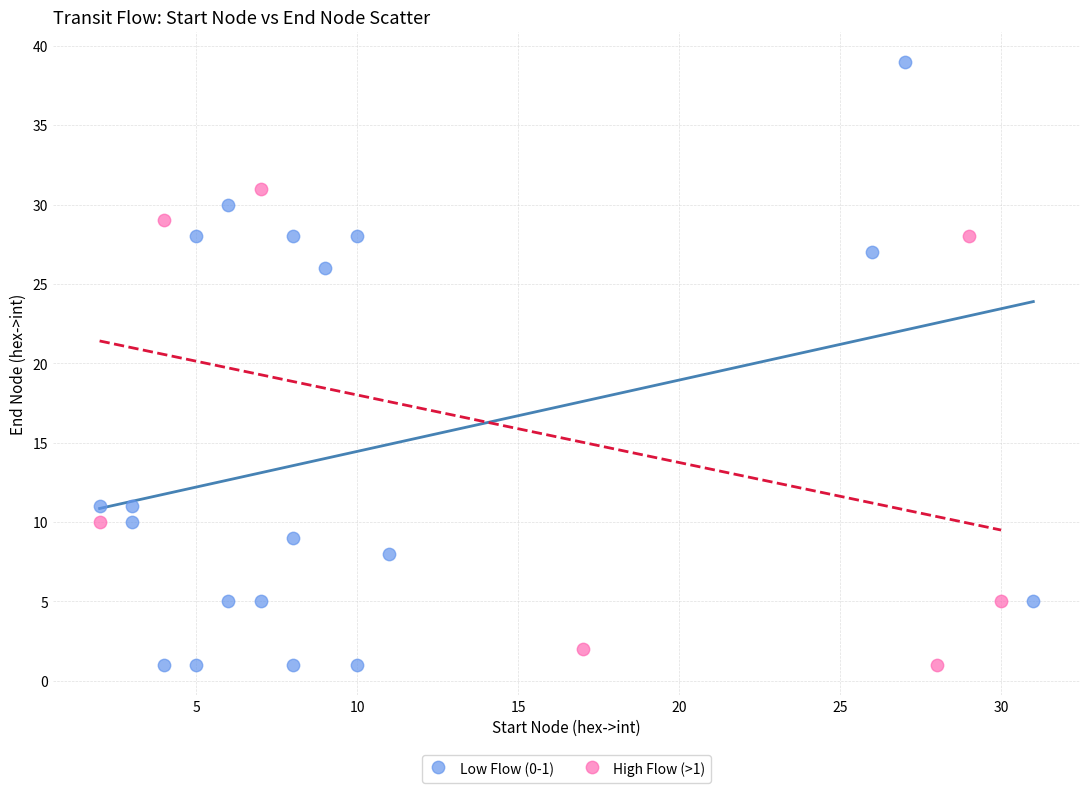

Which series has the largest Y range (max minus min)?

Low Flow (0-1)